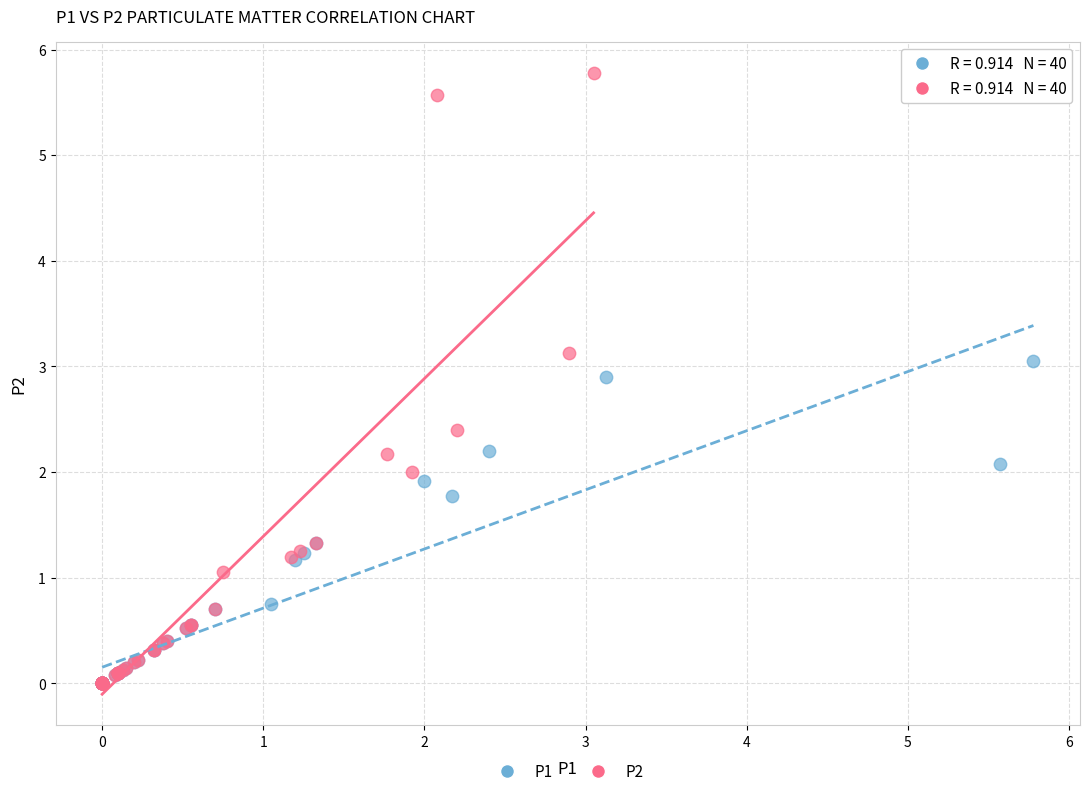

What are all the series names shown in the legend?

P1, P2